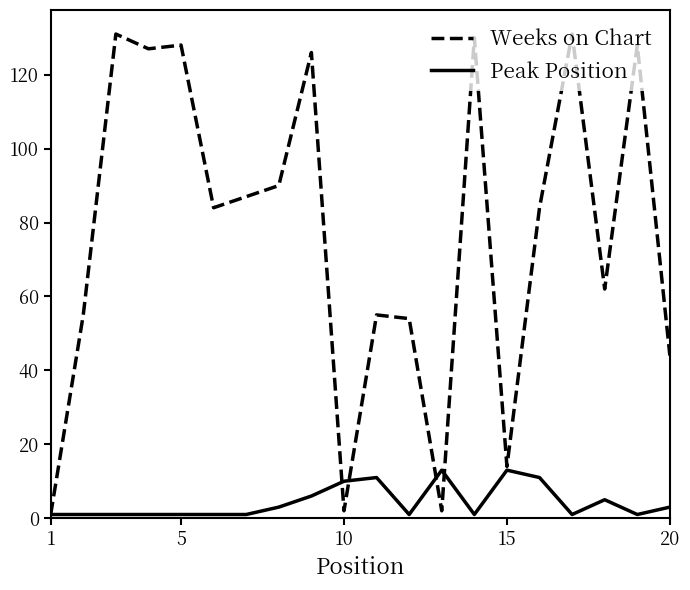

Rank the series by their maximum value, from lowest to highest.

Peak Position, Weeks on Chart